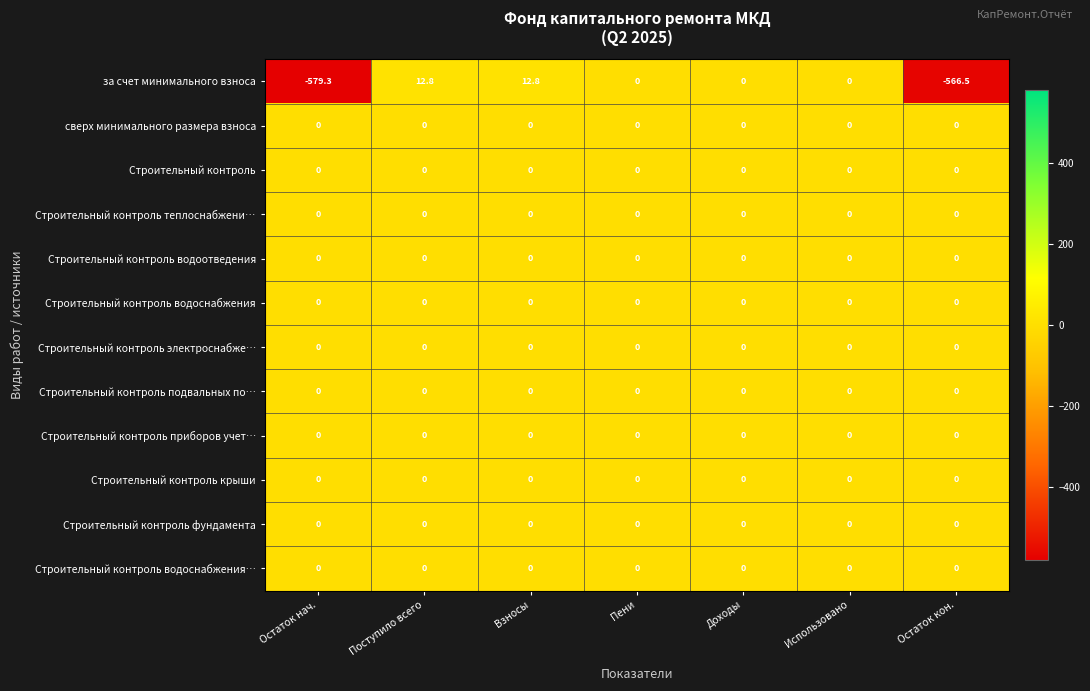

What is the smallest value displayed?

-579.3